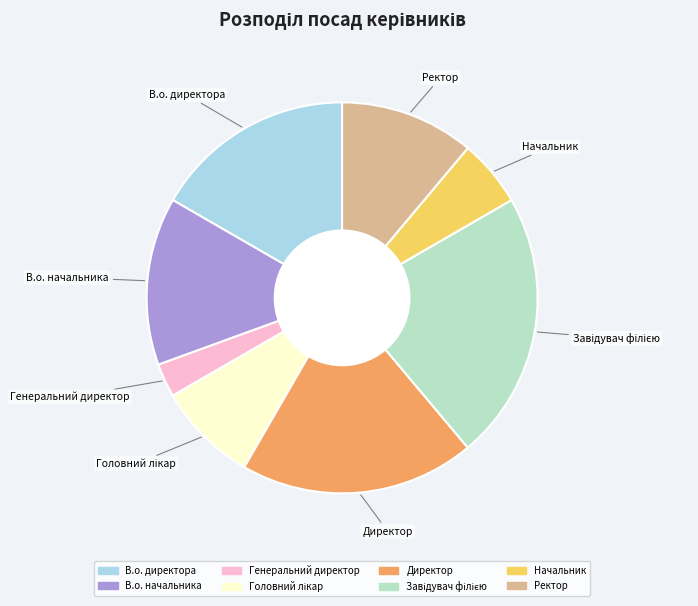

Which slice is the smallest?

Генеральний директор